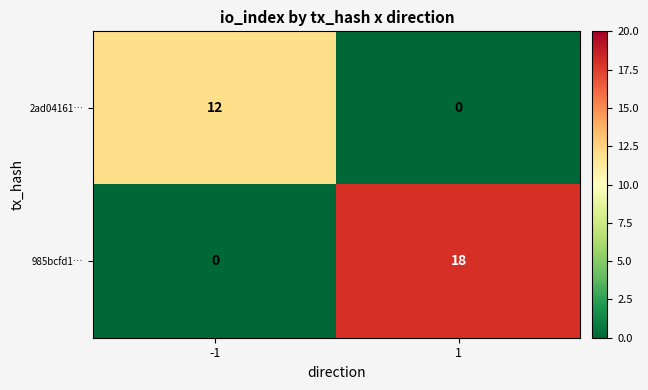

Is it true that 2ad04161… equals 4 at 1?

False